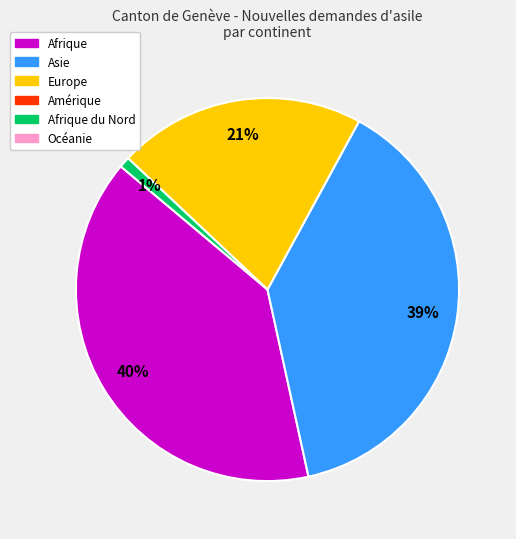

To the nearest percent, what is the difference between the largest and smallest slice percentages?

39%